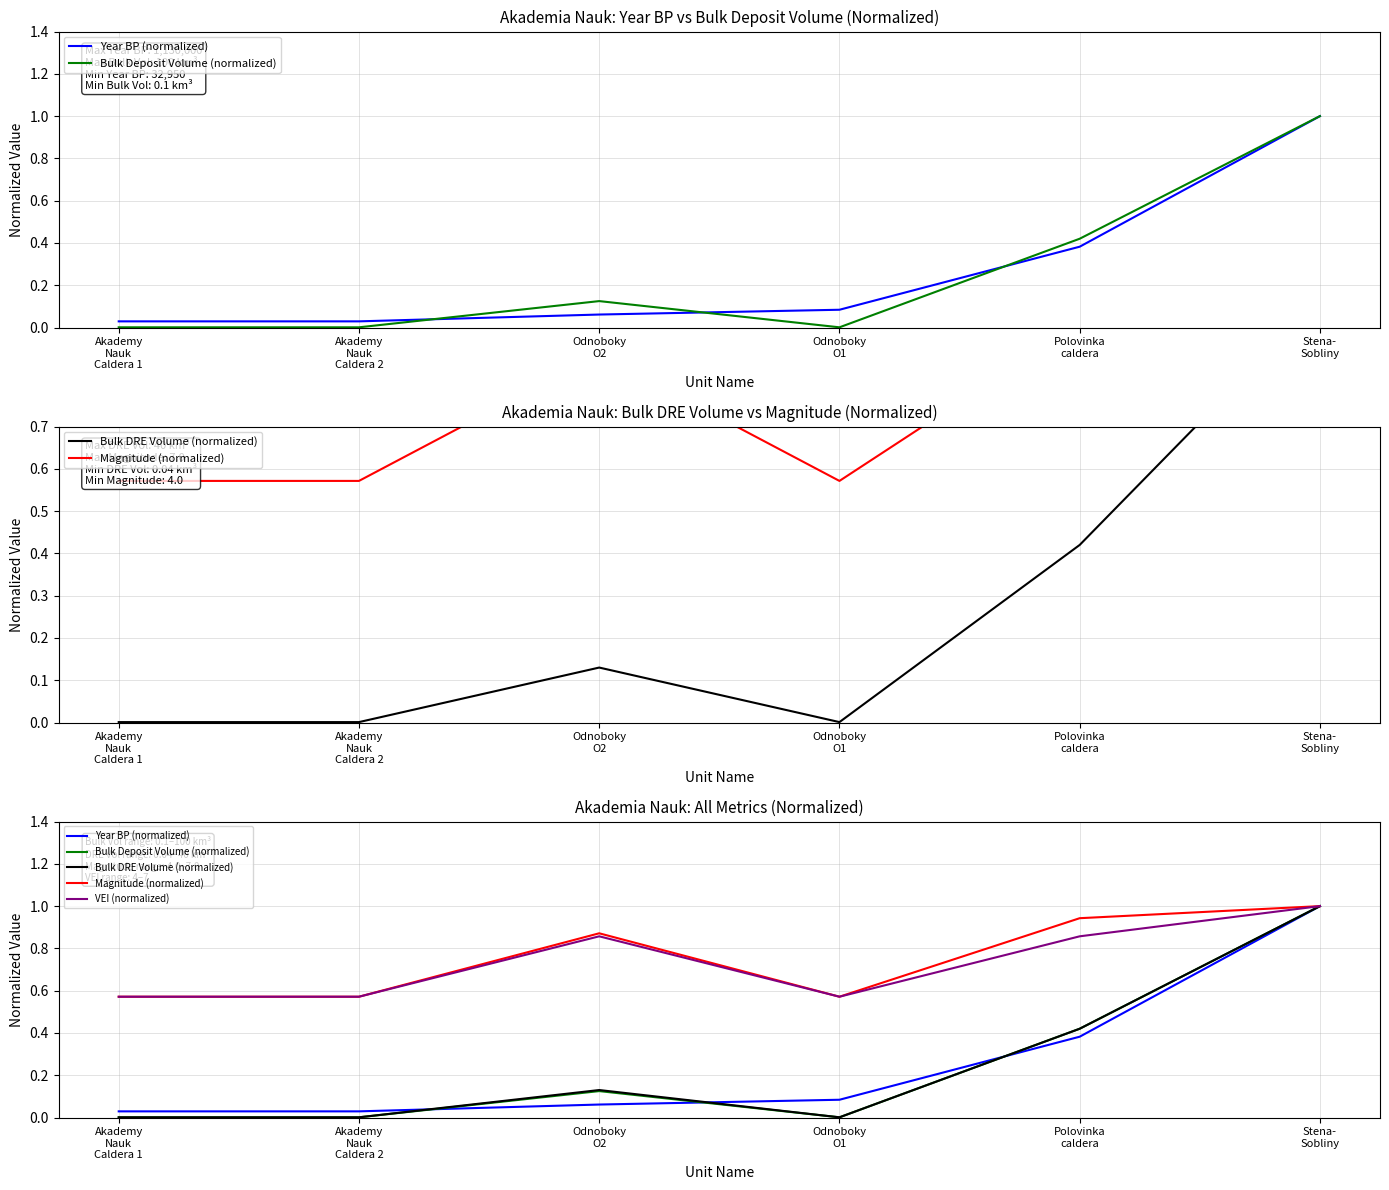

What is the value of the Magnitude (normalized) point at the 1st from the left?

0.6